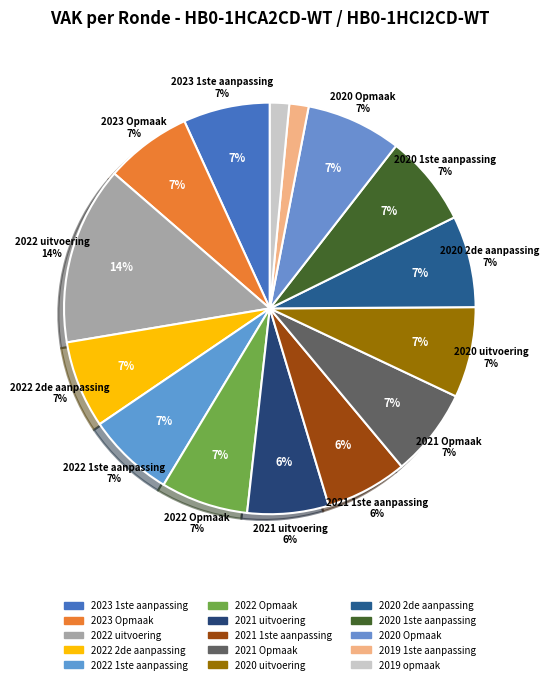

Is there a majority slice in this chart?

No